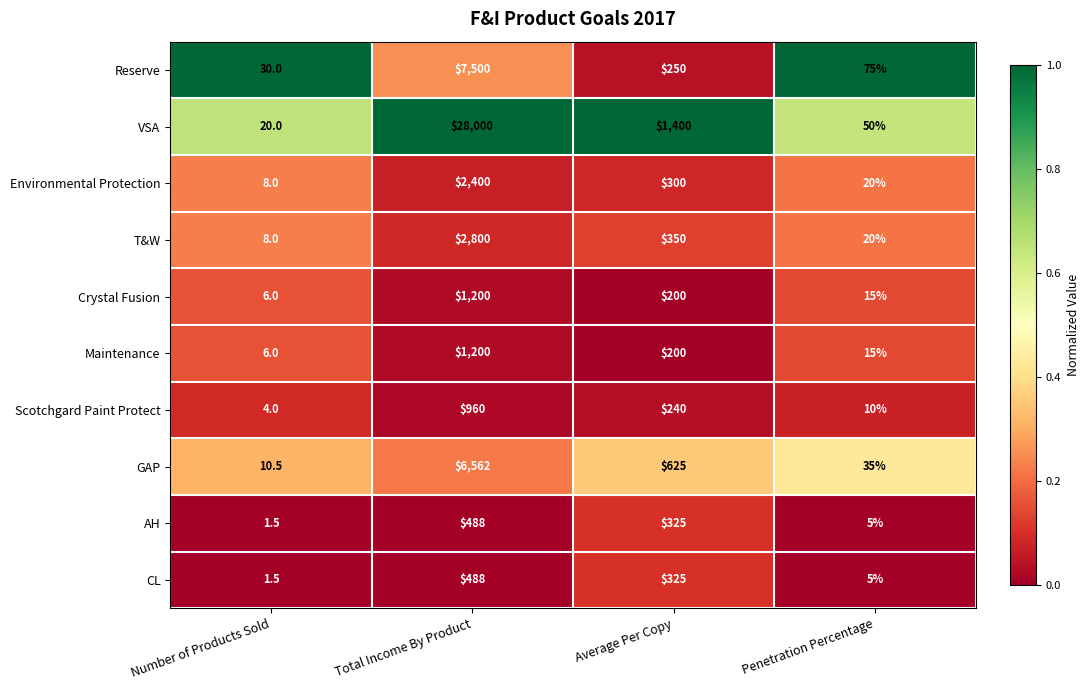

Count the number of categories in the chart.

4